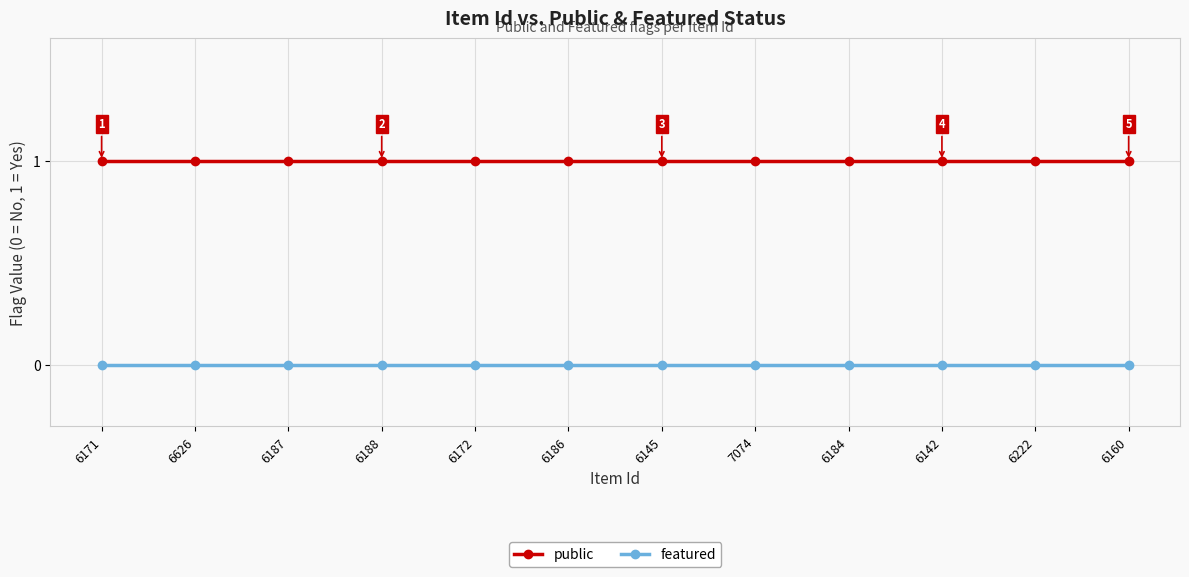

At 6160, list the series in order from smallest to largest.

featured, public